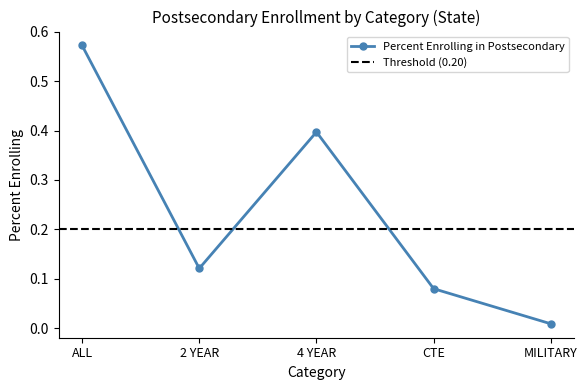

List the labels in order of value, smallest first.

MILITARY, CTE, 2 YEAR, 4 YEAR, ALL